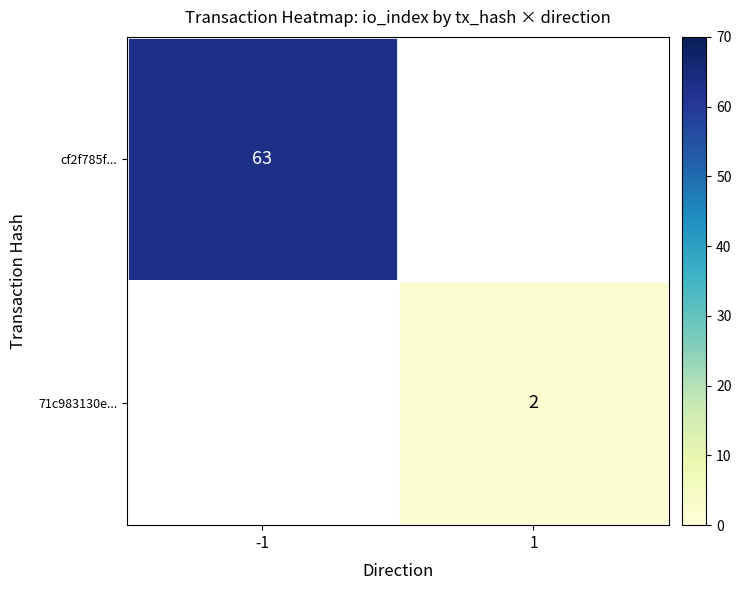

True or false: 71c983130e... has a value of 3 at 1.

False